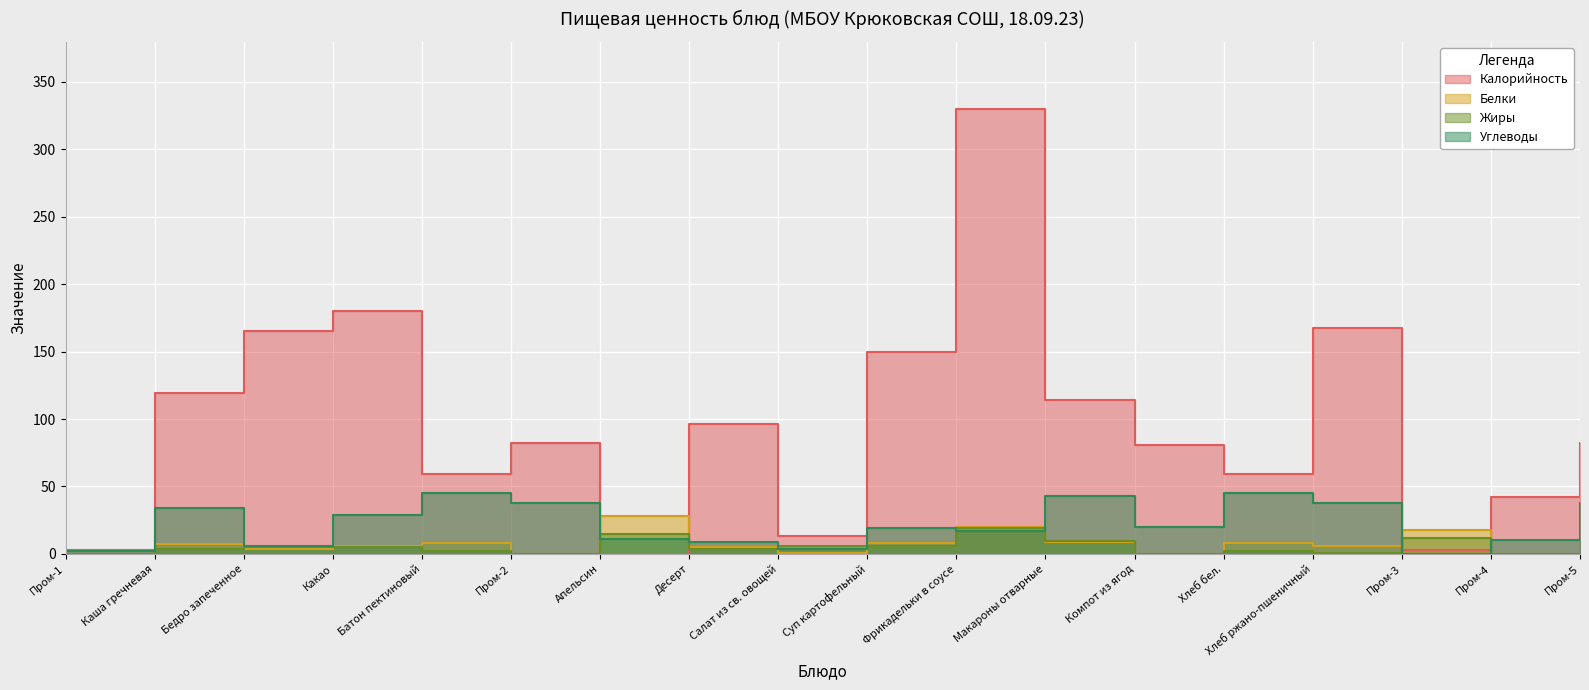

After their last crossing, which series has the higher values: Углеводы or Калорийность?

Калорийность